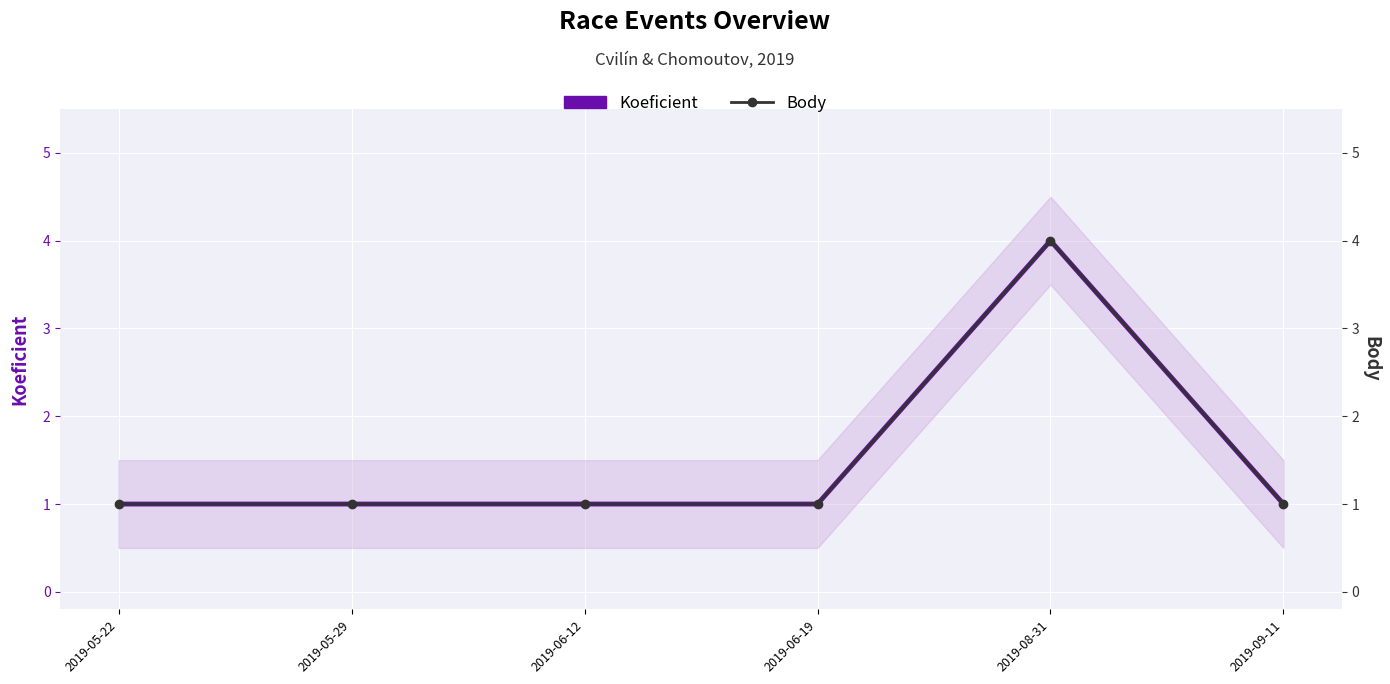

What position from the right is 2019-05-22?

6